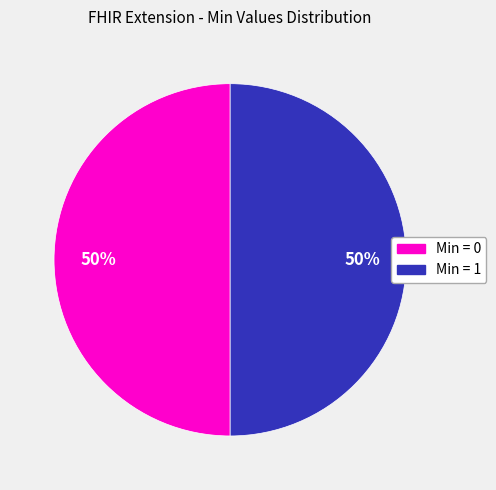

Does any single category account for the majority?

No